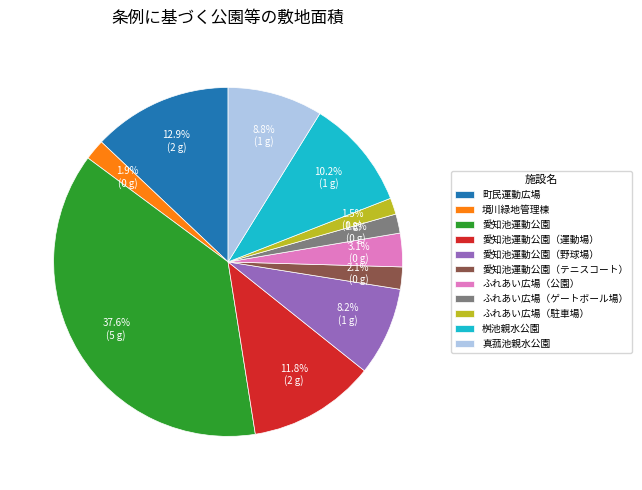

Which category has the biggest portion of the pie?

愛知池運動公園